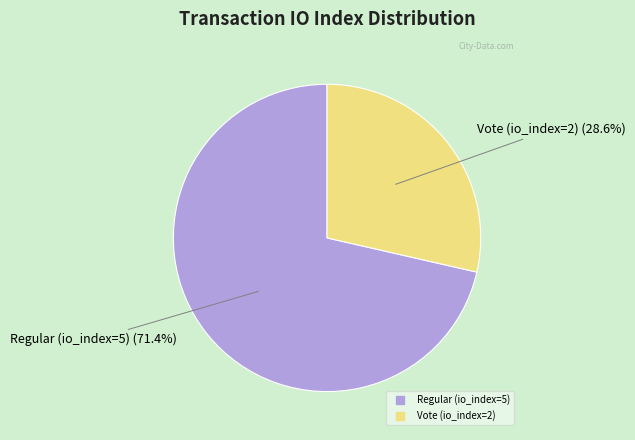

The Regular (io_index=5) slice represents 71% of the pie. True or false?

True